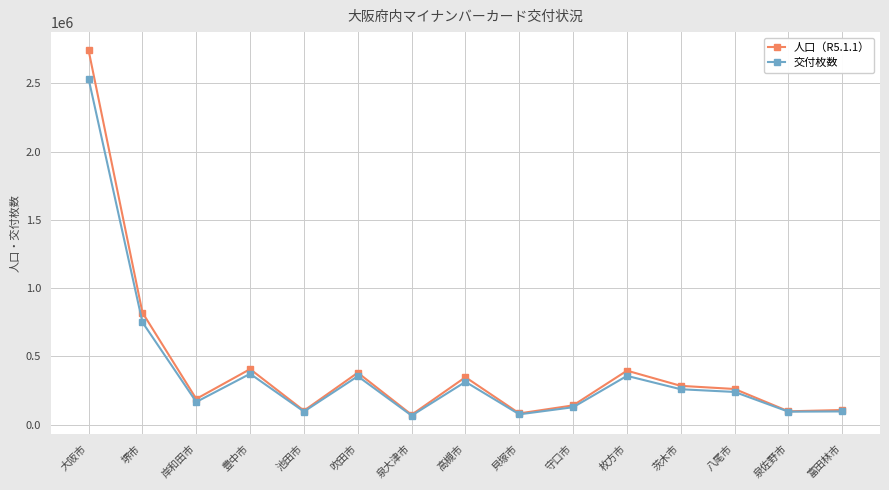

At which label does 人口（R5.1.1） reach its peak?

大阪市